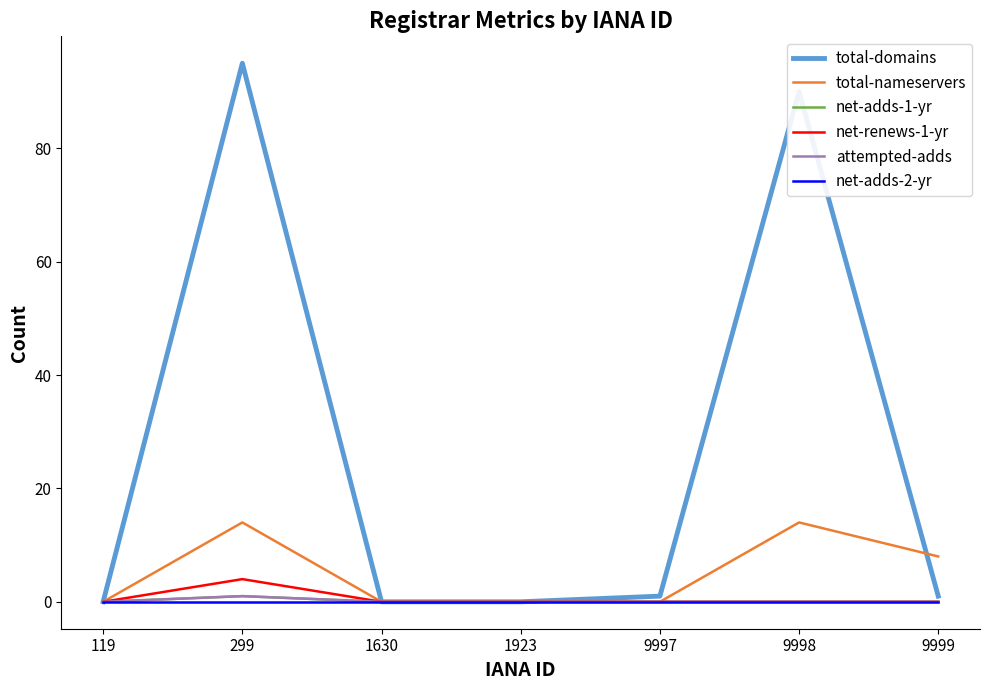

Rank the categories by net-adds-1-yr value from lowest to highest.

119, 1630, 1923, 9997, 9998, 9999, 299